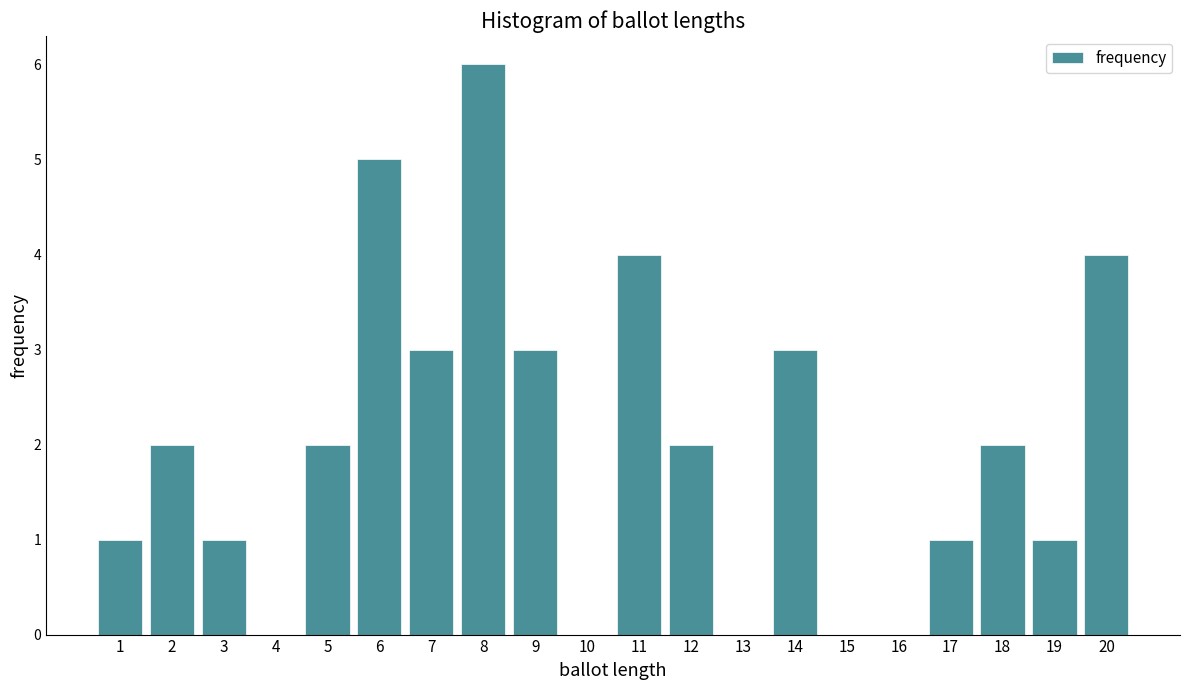

Reading left to right, list all the values displayed in this chart.

1=1	2=2	3=1	4=0	5=2	6=5	7=3	8=6	9=3	10=0	11=4	12=2	13=0	14=3	15=0	16=0	17=1	18=2	19=1	20=4